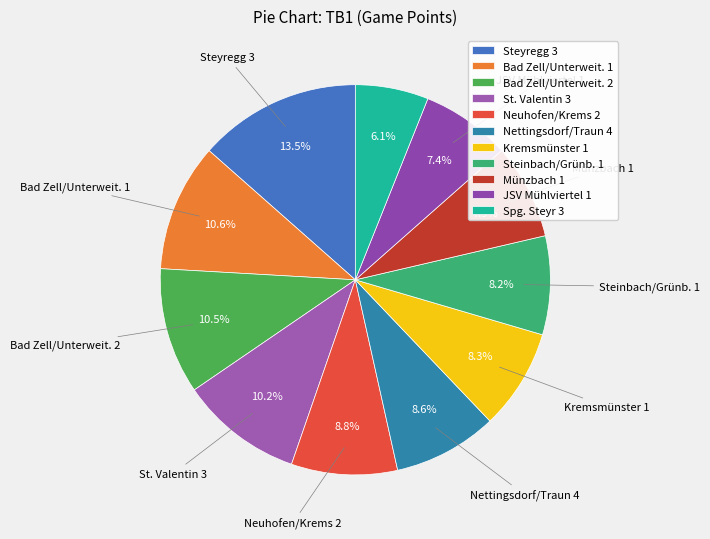

Is there a majority slice in this chart?

No